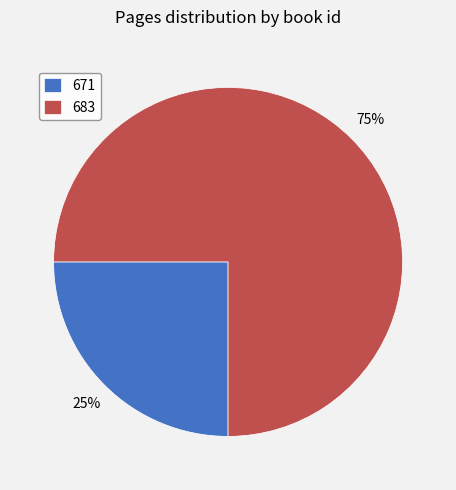

To the nearest percent, what percentage of the pie is 683?

75%